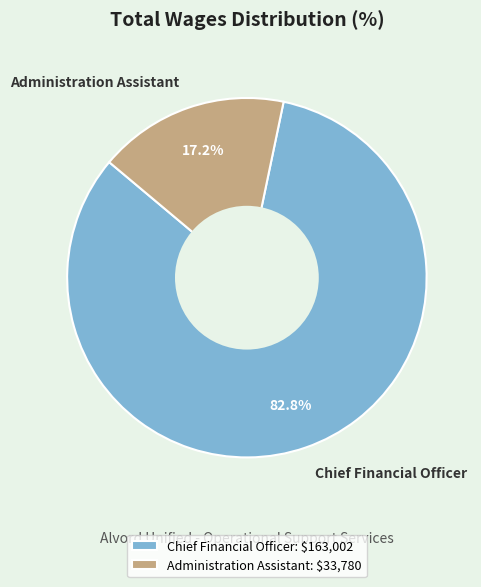

Which category has the smallest portion of the pie?

Administration Assistant